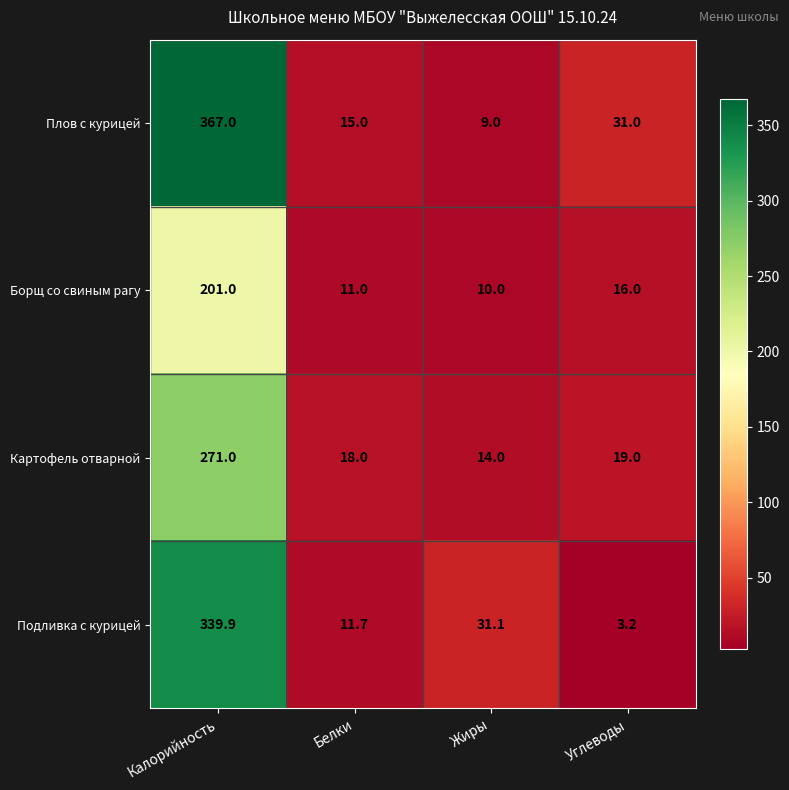

What is the sum of all Картофель отварной values?

322.0